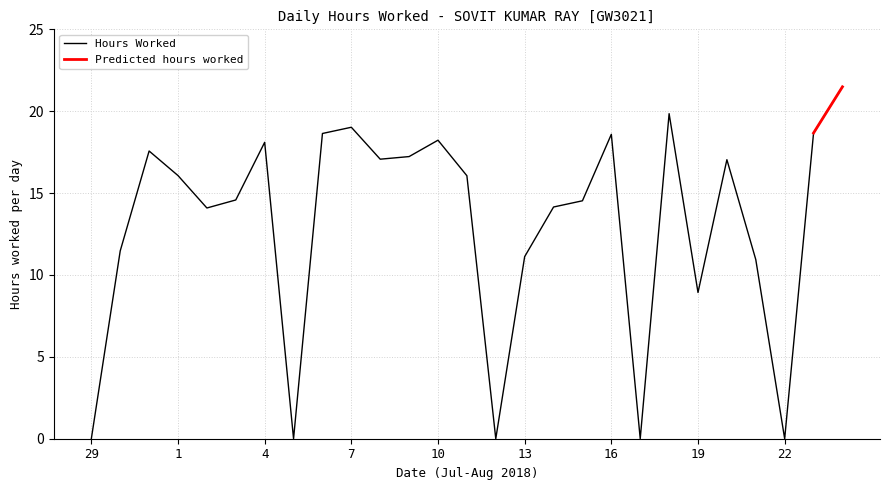

What is the difference between the maximum and minimum values?

21.5